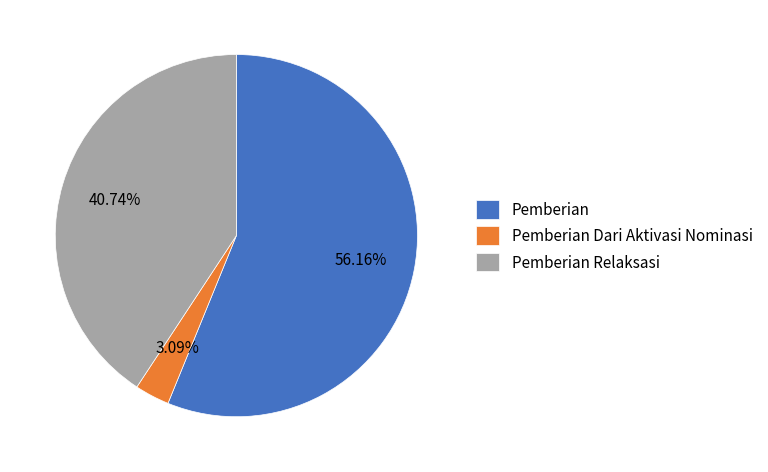

Which category has the smallest portion of the pie?

Pemberian Dari Aktivasi Nominasi